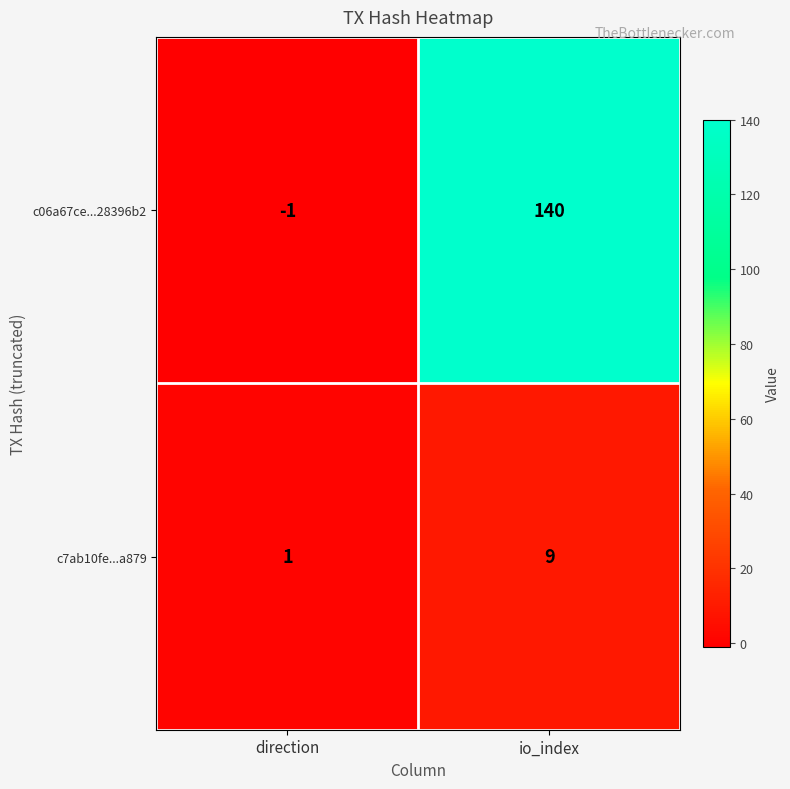

Is it true that c7ab10fe...a879 equals 1 at direction?

True